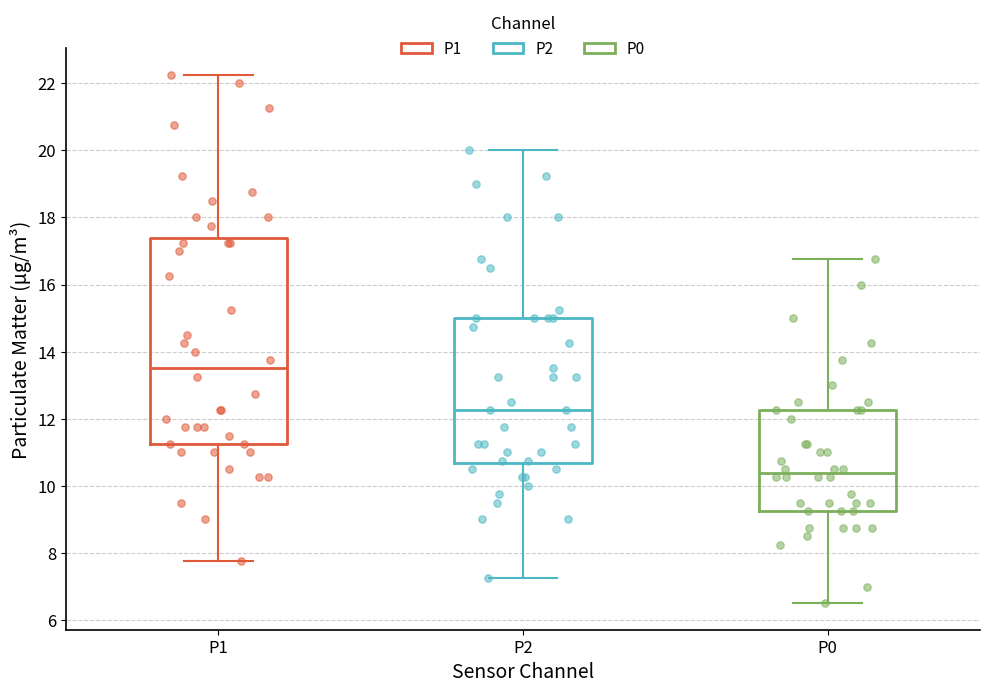

Which box has the highest median line?

P1